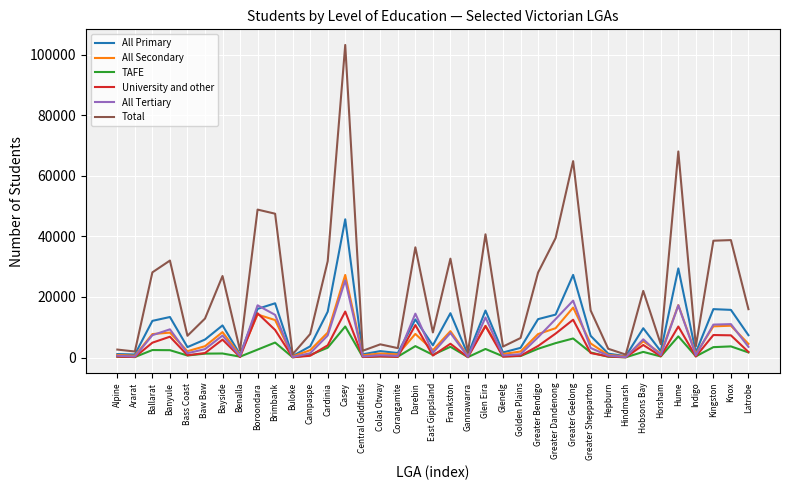

Does the chart display data point markers on the line(s)?

No